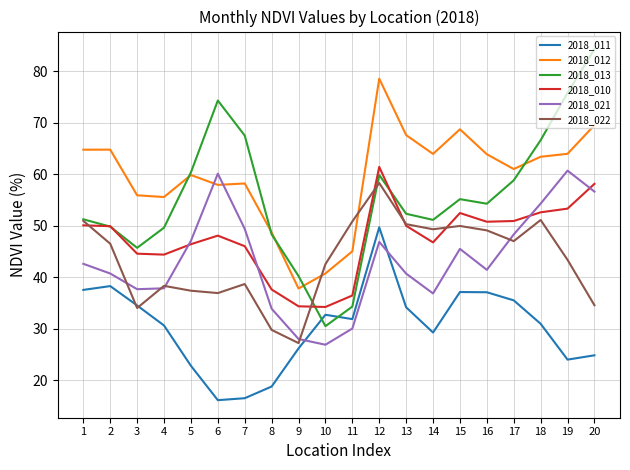

Which series has the largest total across all categories?

2018_012